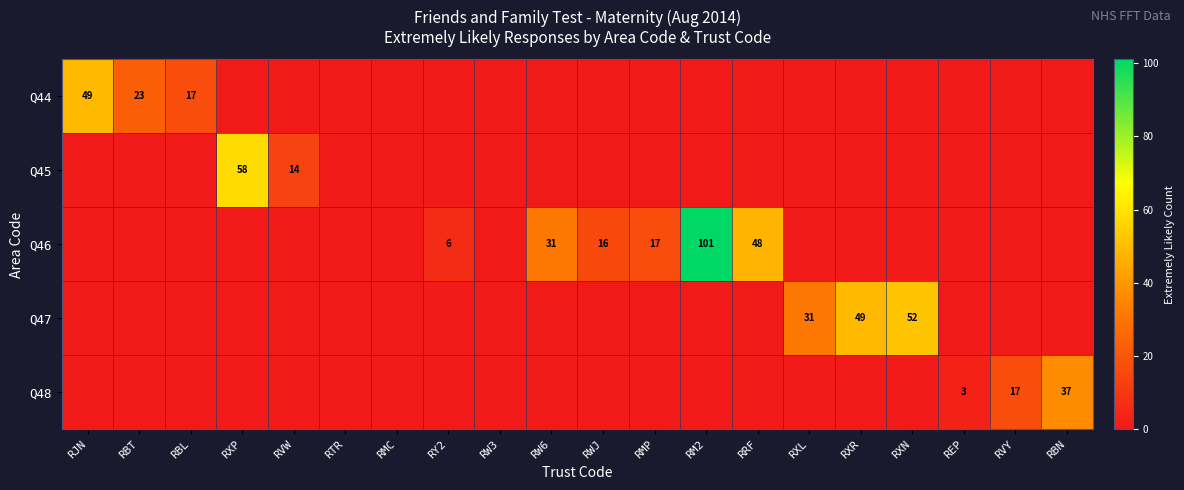

Is it true that Q48 equals 17 at RVY?

True